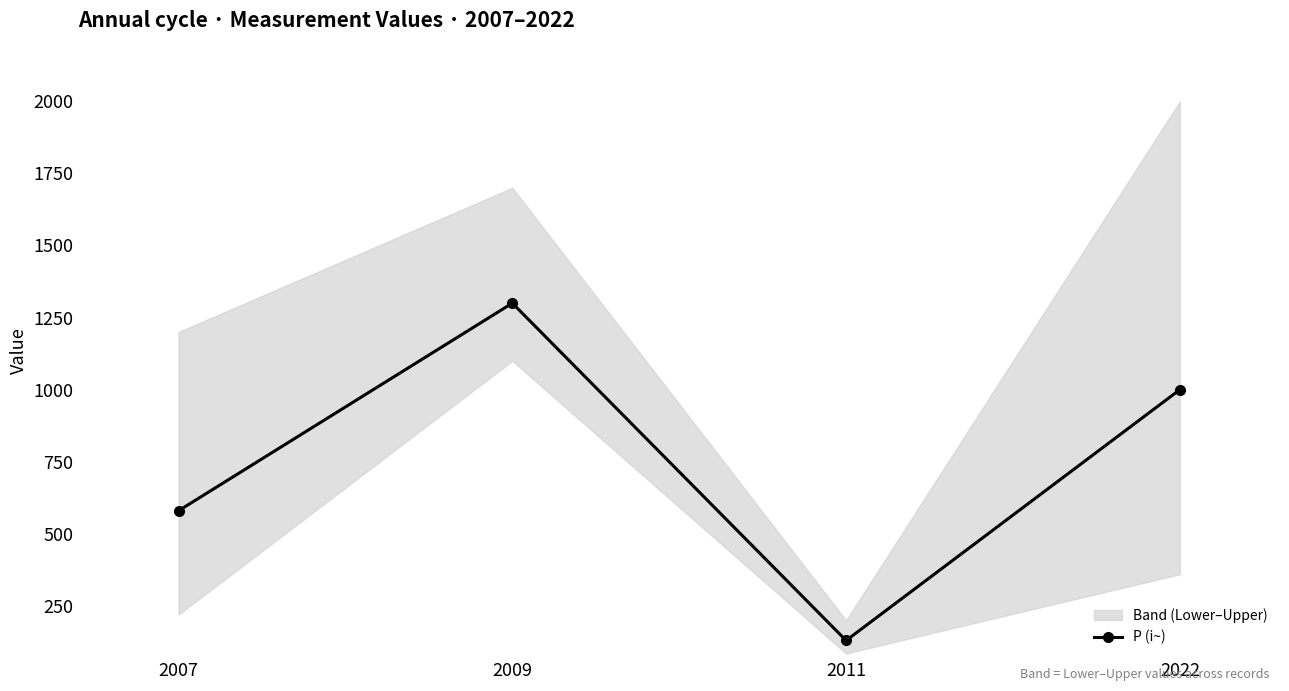

Rank the categories by value from highest to lowest.

2009, 2022, 2007, 2011